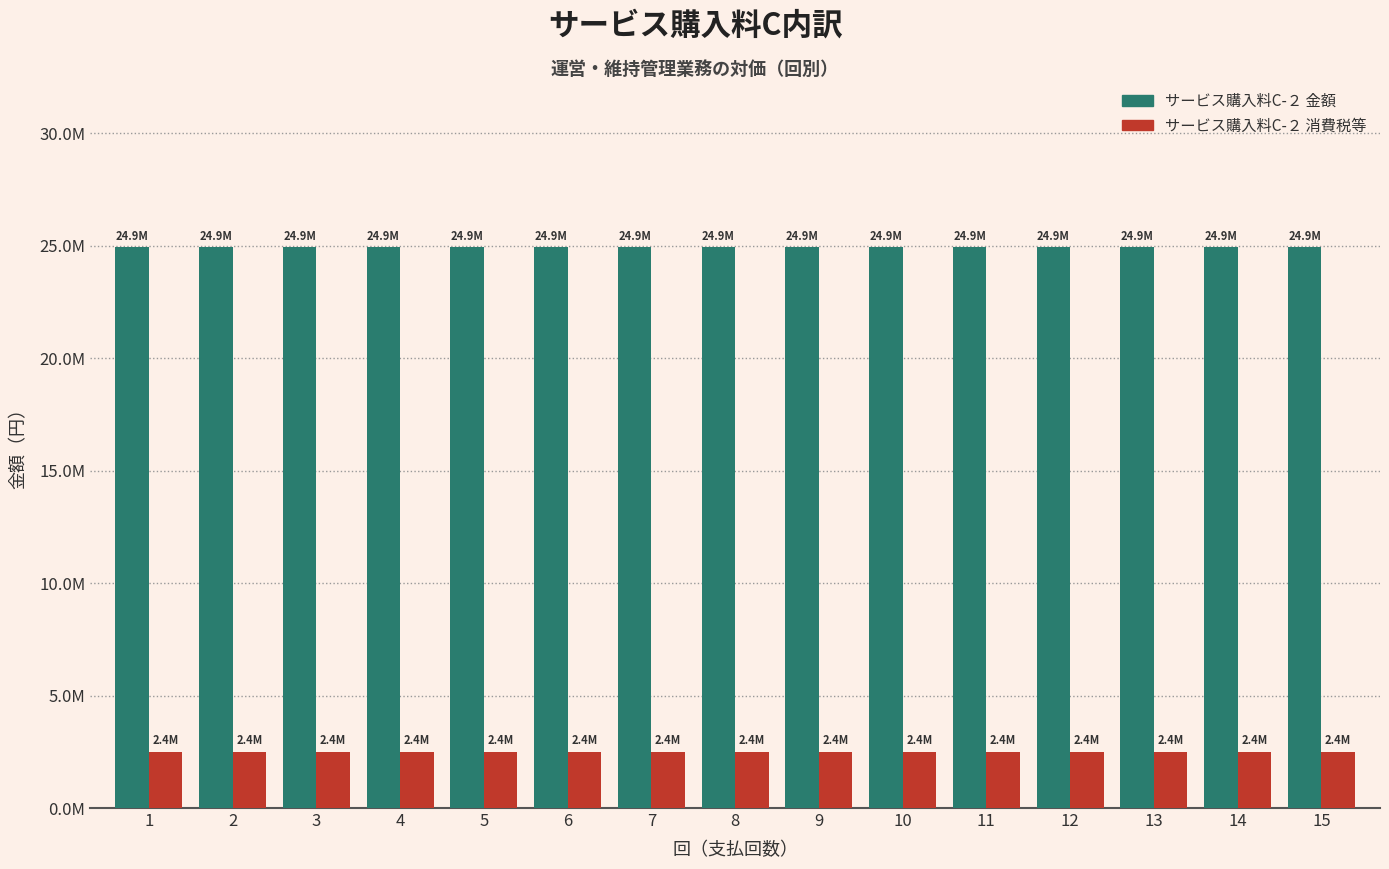

Does the chart contain any negative values?

No